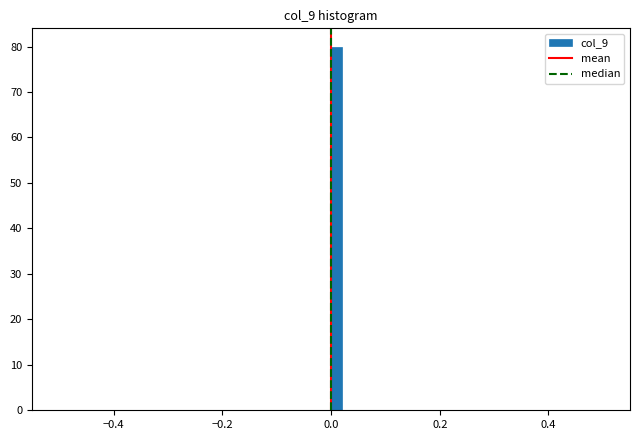

Around what value on the x-axis is the tallest bar? Give the approximate position of its centre, as read against the axis.

0.02